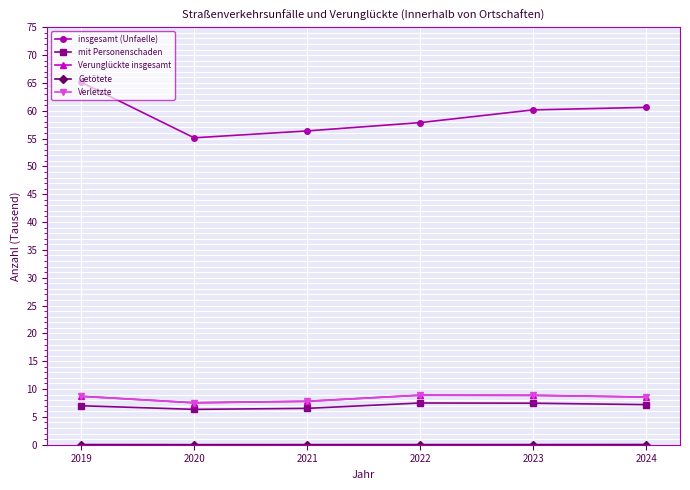

Which series has the widest spread of values?

insgesamt (Unfaelle)